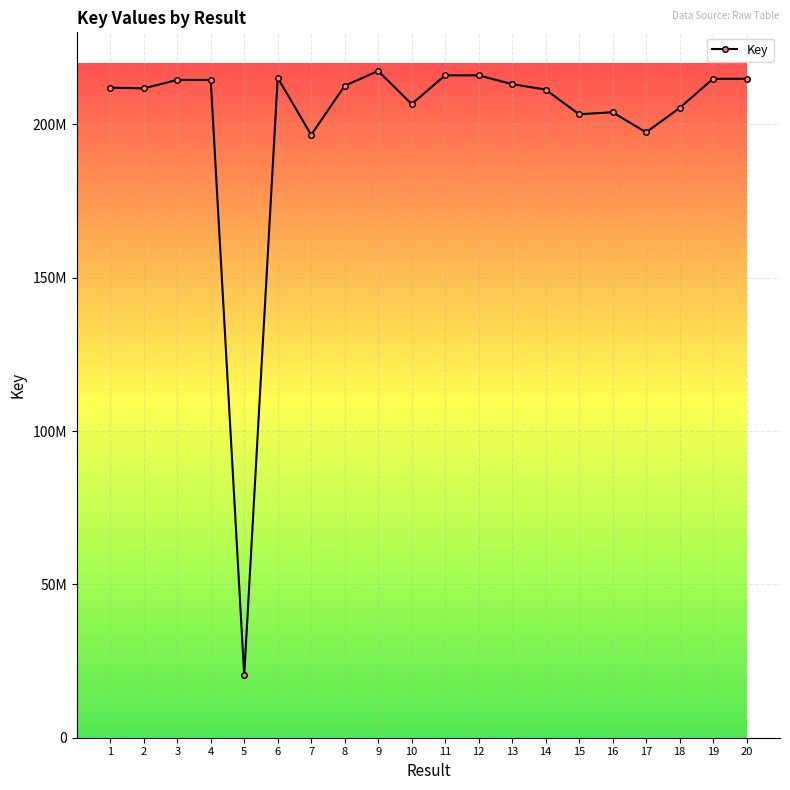

List the labels in order of value, largest first.

9, 11, 12, 6, 19, 20, 3, 4, 13, 8, 1, 2, 14, 10, 18, 16, 15, 17, 7, 5